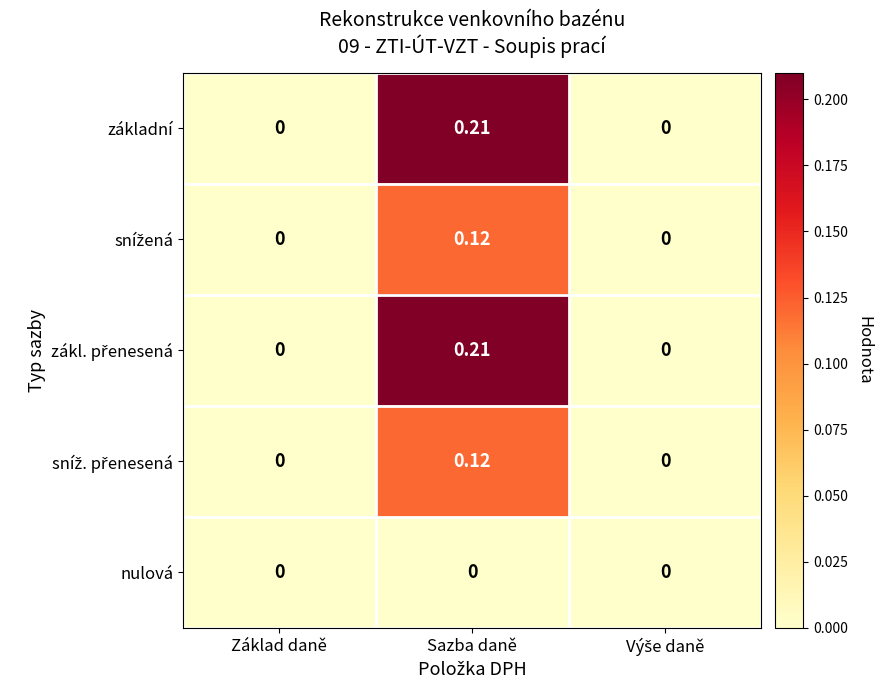

At which label does základní reach its peak?

Sazba daně